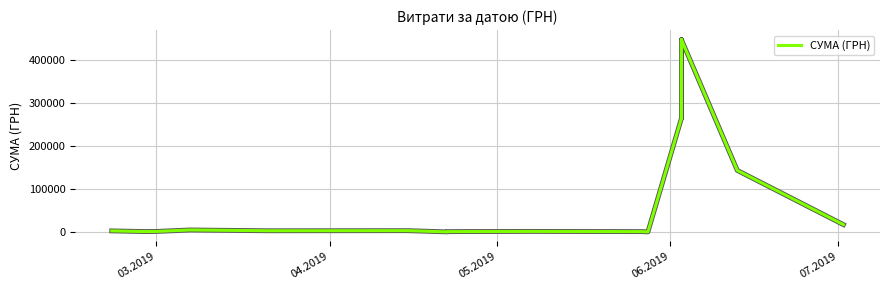

Reading left to right, what are all the values shown in this chart?

2463.0	2463.0	2463.0	2463.0	2463.0	2463.0	2463.0	2463.0	866.0	866.0	866.0	866.0	866.0	866.0	866.0	866.0	1168.8	1168.8	1168.8	1168.8	1168.8	1168.8	1168.8	1168.8	4581.4	2754.0	2990.0	137.5	544.0	800.0	800.0	1225.0	780.0	135.5	264748.8	447688.6	264748.8	447688.6	143315.2	17041.0